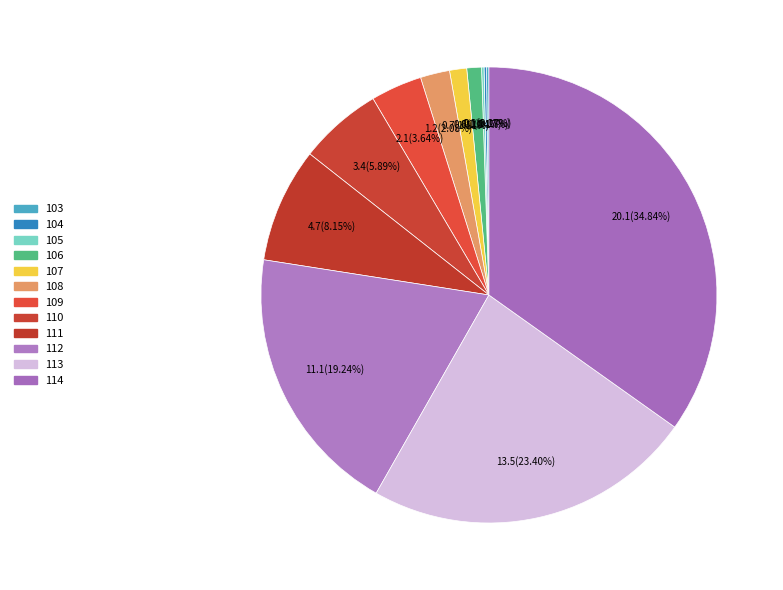

Does any single category account for the majority?

No